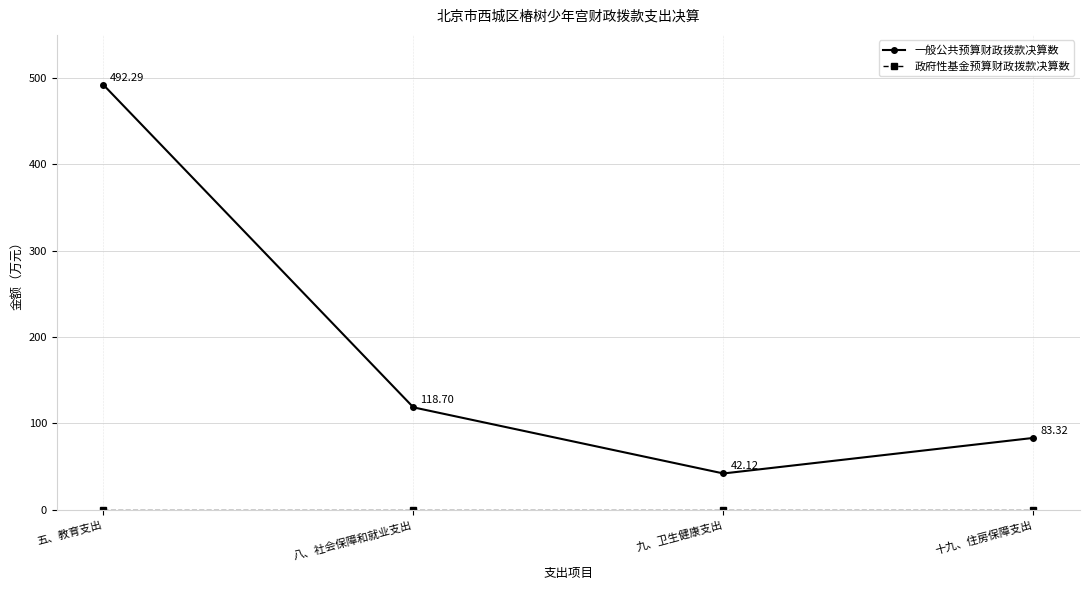

What is the spread (max minus min) of values at 八、社会保障和就业支出?

118.7